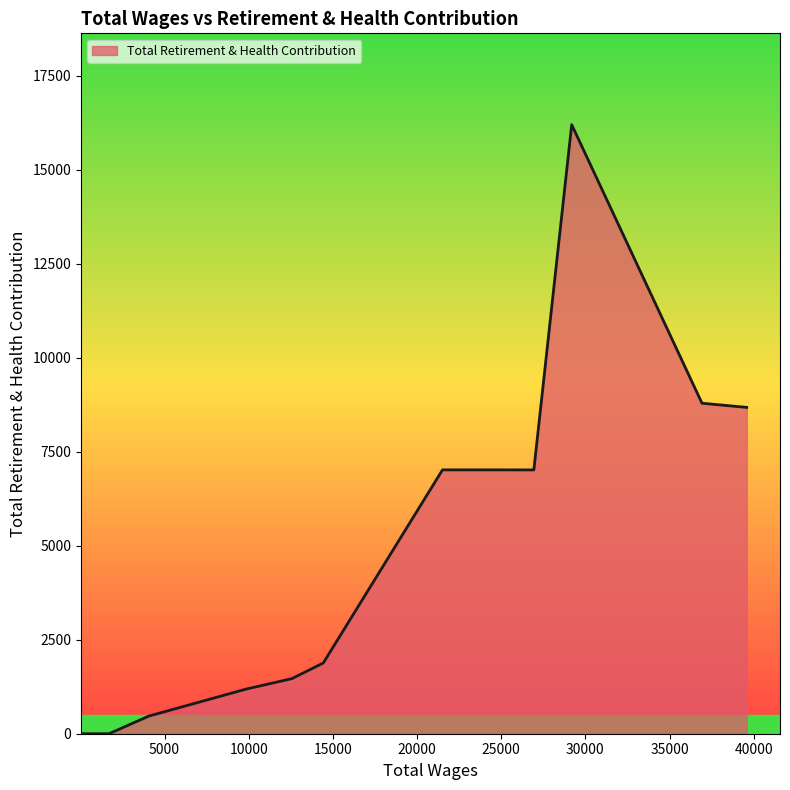

What is the difference between the maximum and minimum values?

16194